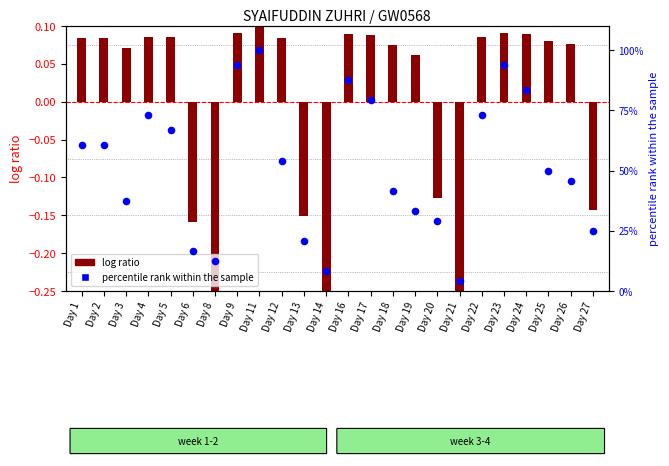

Which series contains the lowest Y value?

log ratio